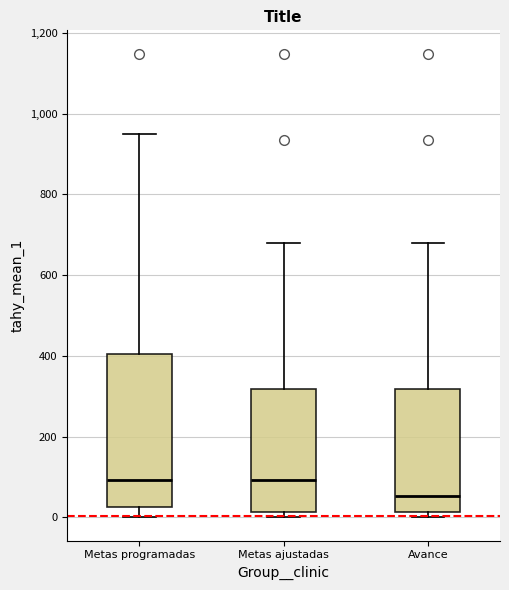

Where is the upper edge of the box for Avance on the y-axis? The values are not printed on the chart, so give them approximately, as read against the axis.

320